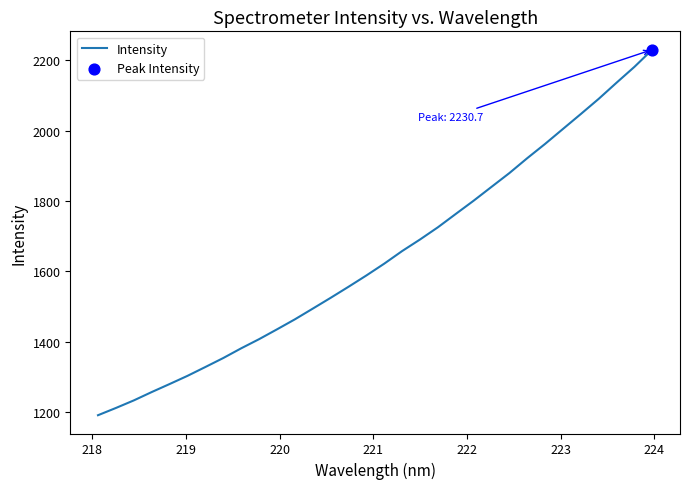

What is the smallest value displayed?

1190.5